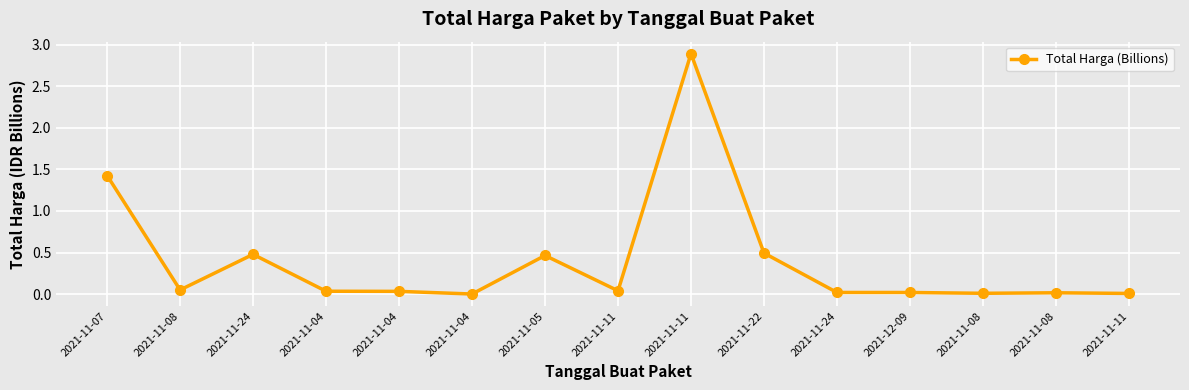

What is the difference between the second highest and second lowest values?

1.4